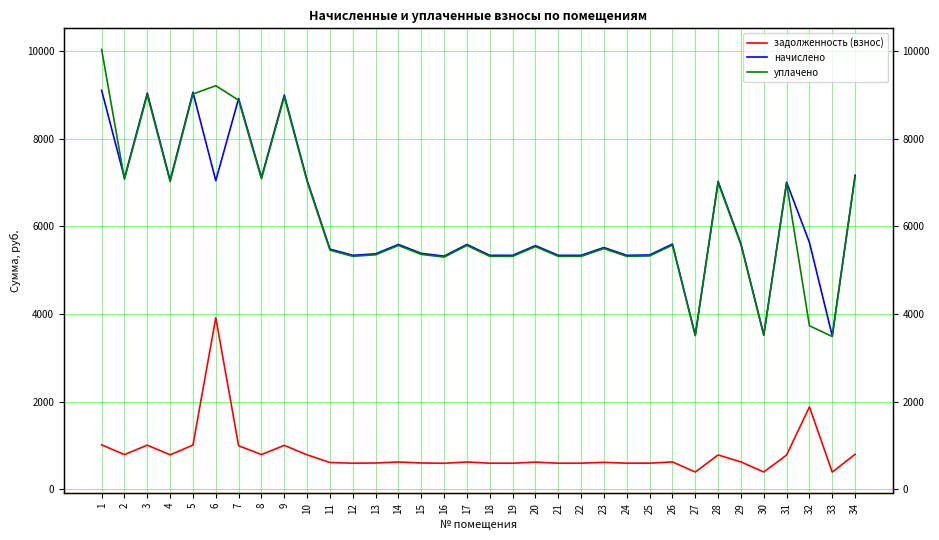

At which label does уплачено first exceed 5563?

1